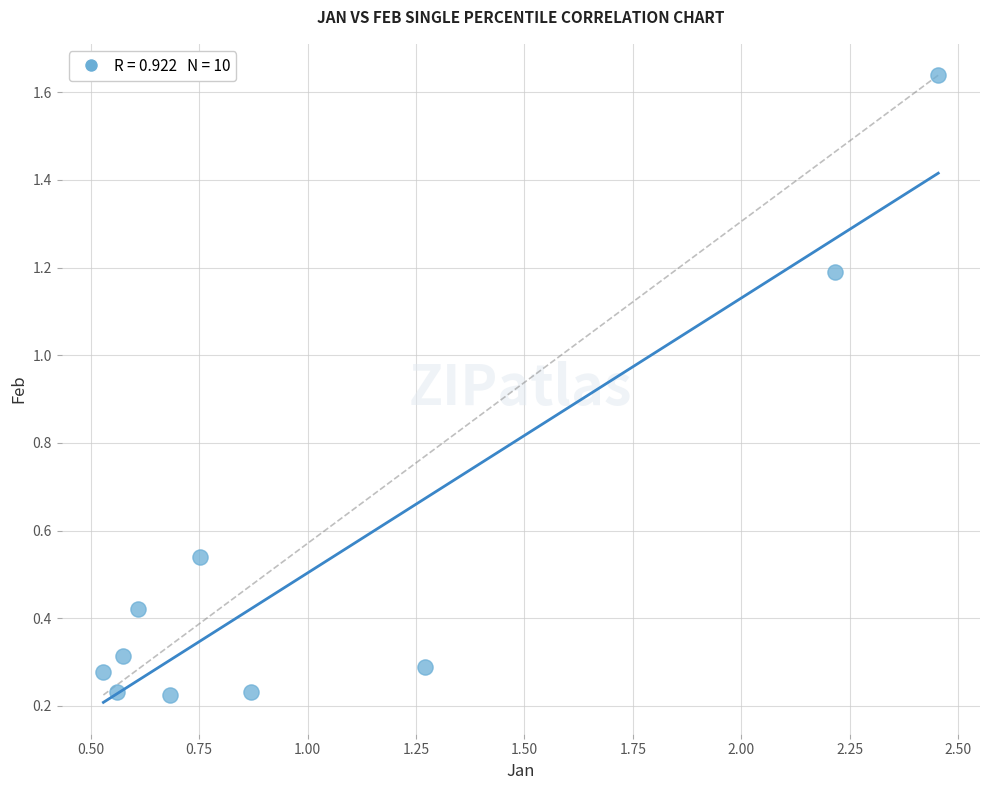

What is the range of X values (max minus min)?

1.9